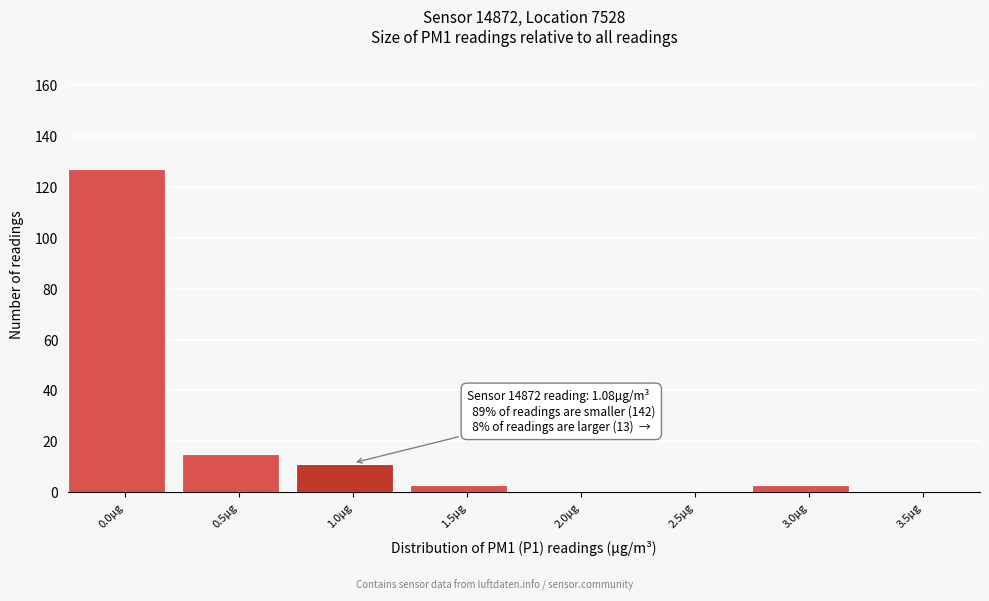

Reading left to right, list all the values displayed in this chart.

0.0µg=127	0.5µg=15	1.0µg=11	1.5µg=3	2.0µg=0	2.5µg=0	3.0µg=3	3.5µg=0